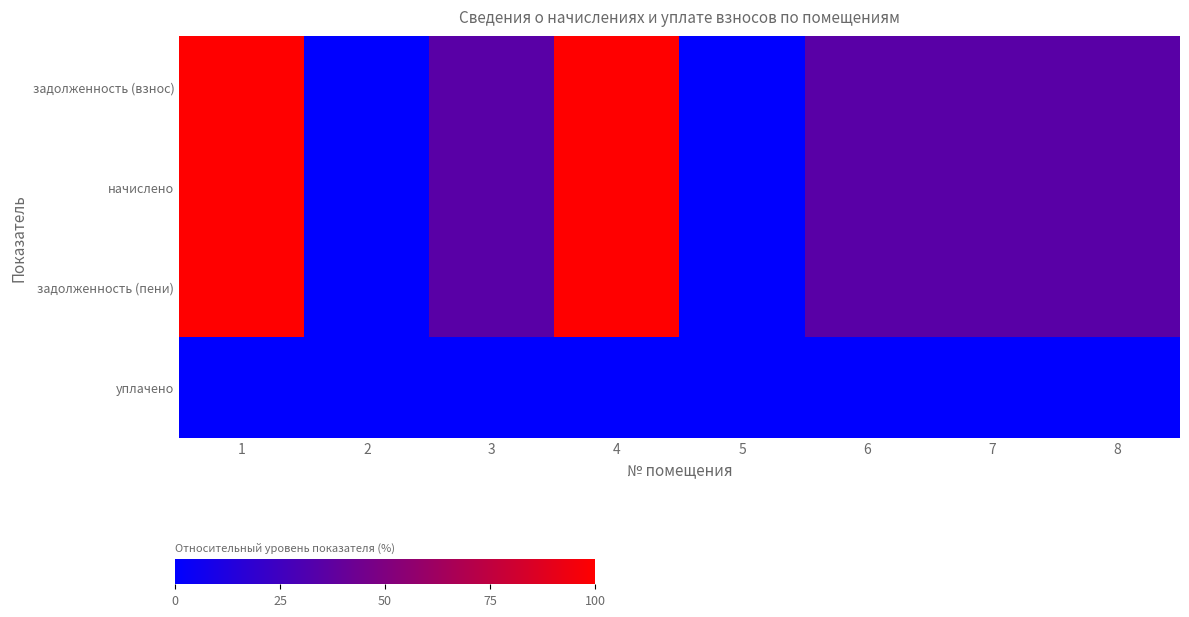

Reading right to left, list all the values displayed in this chart.

задолженность (взнос): 8=0.3	7=0.3	6=0.3	5=0.0	4=1.0	3=0.3	2=0.0	1=1.0
начислено: 8=0.3	7=0.3	6=0.3	5=0.0	4=1.0	3=0.3	2=0.0	1=1.0
задолженность (пени): 8=0.3	7=0.3	6=0.3	5=0.0	4=1.0	3=0.3	2=0.0	1=1.0
уплачено: 8=0.0	7=0.0	6=0.0	5=0.0	4=0.0	3=0.0	2=0.0	1=0.0